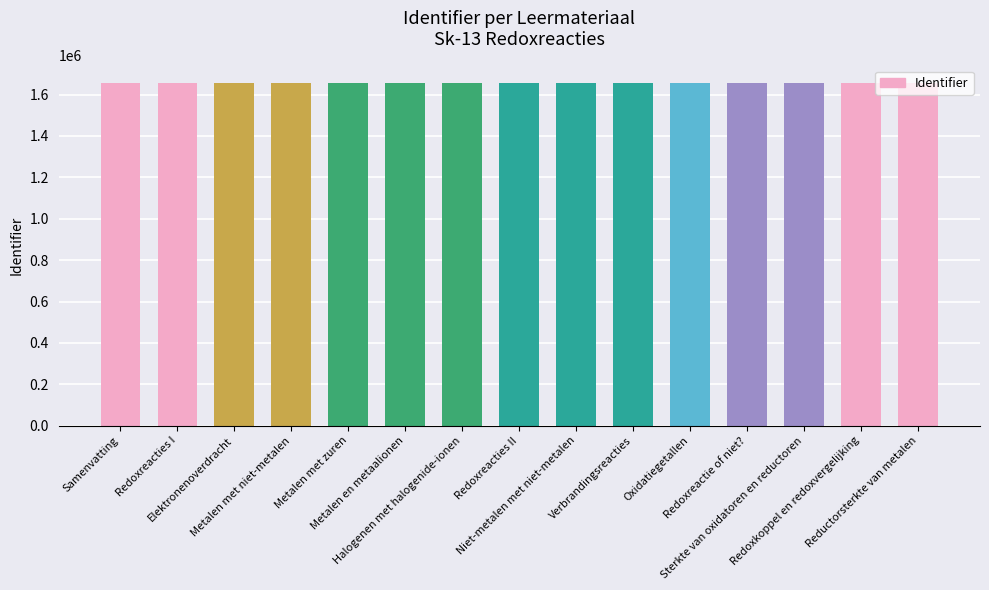

What is the label of the 7th bar from the right?

Niet-metalen met niet-metalen